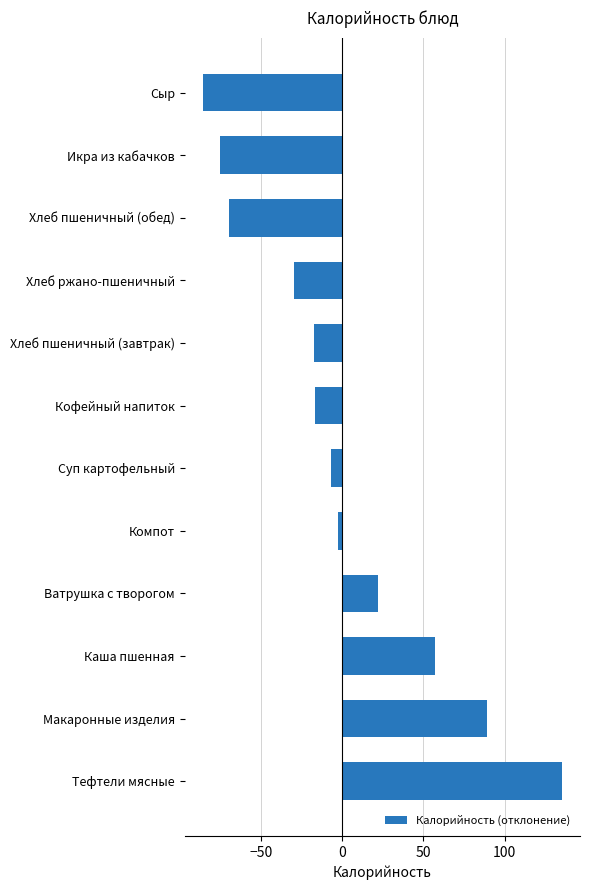

What is the approximate value at Икра из кабачков?

-75.1